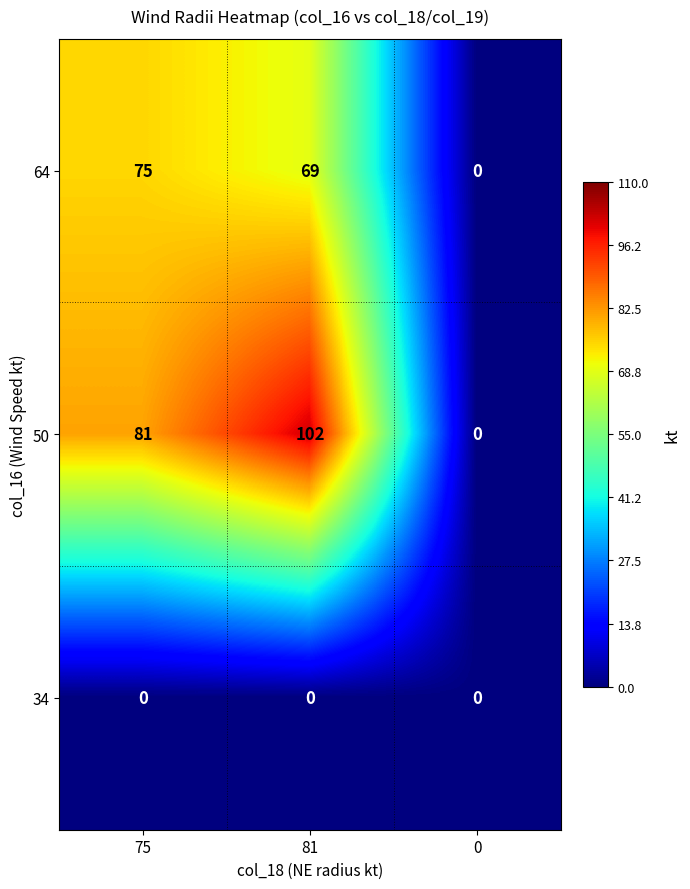

Which series changed the most between 81 and 0?

50